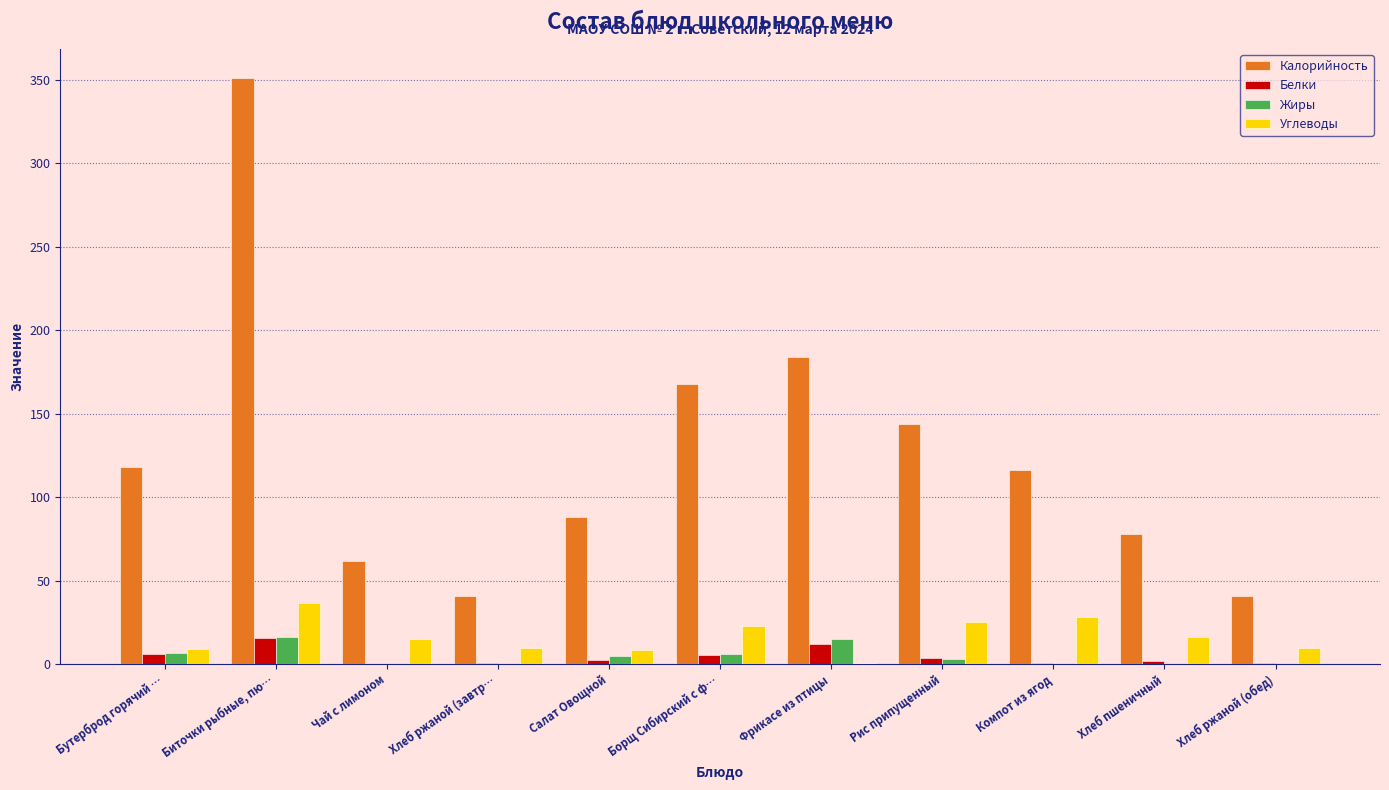

The Калорийность series shows 17.2 at Чай с лимоном. True or false?

False